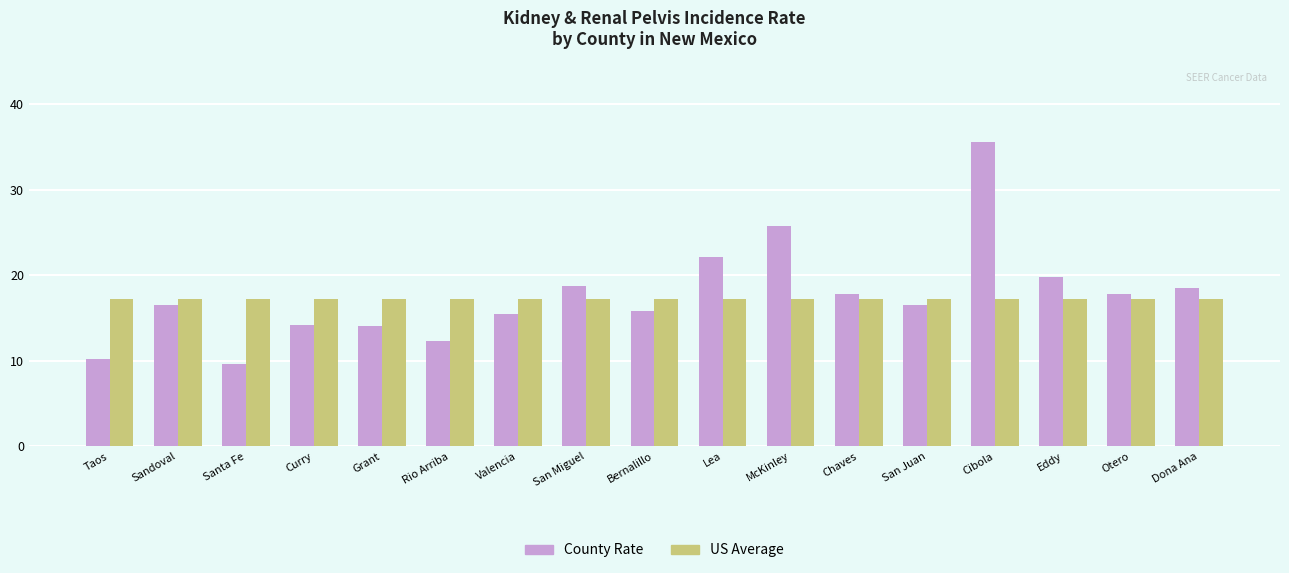

How many series are shown in this chart?

2